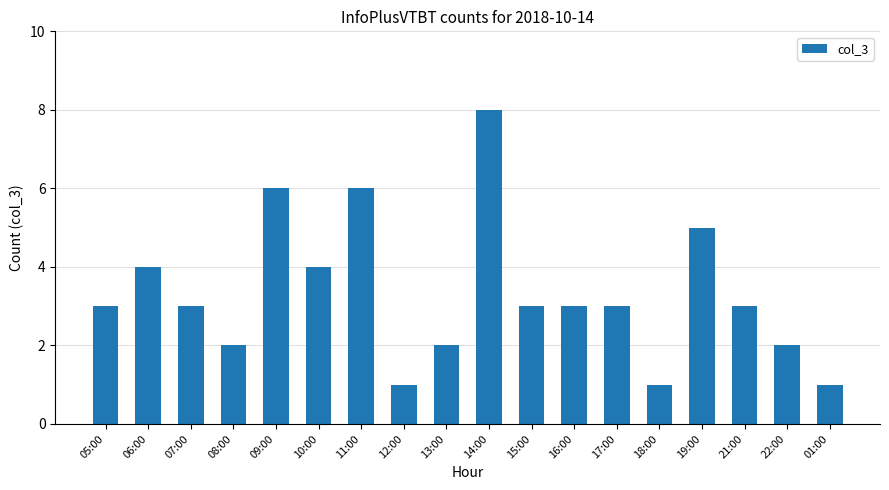

What is the maximum value shown in the chart?

8